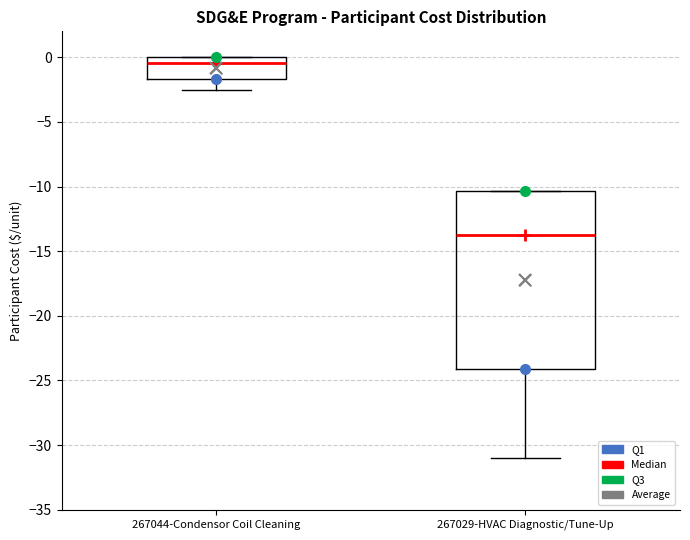

Comparing the boxes themselves (not the whiskers), which one is the tallest?

267029-HVAC Diagnostic/Tune-Up